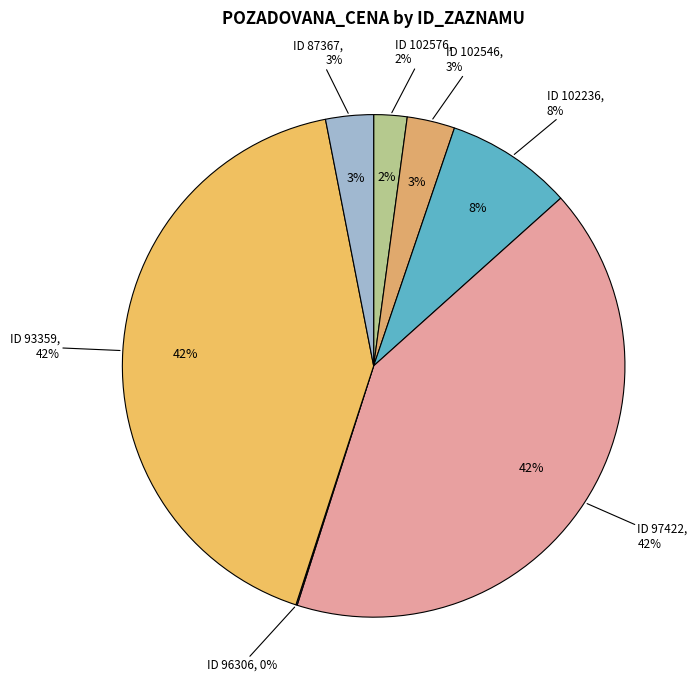

Combined, do 93359 and 96306 account for over 50%?

No